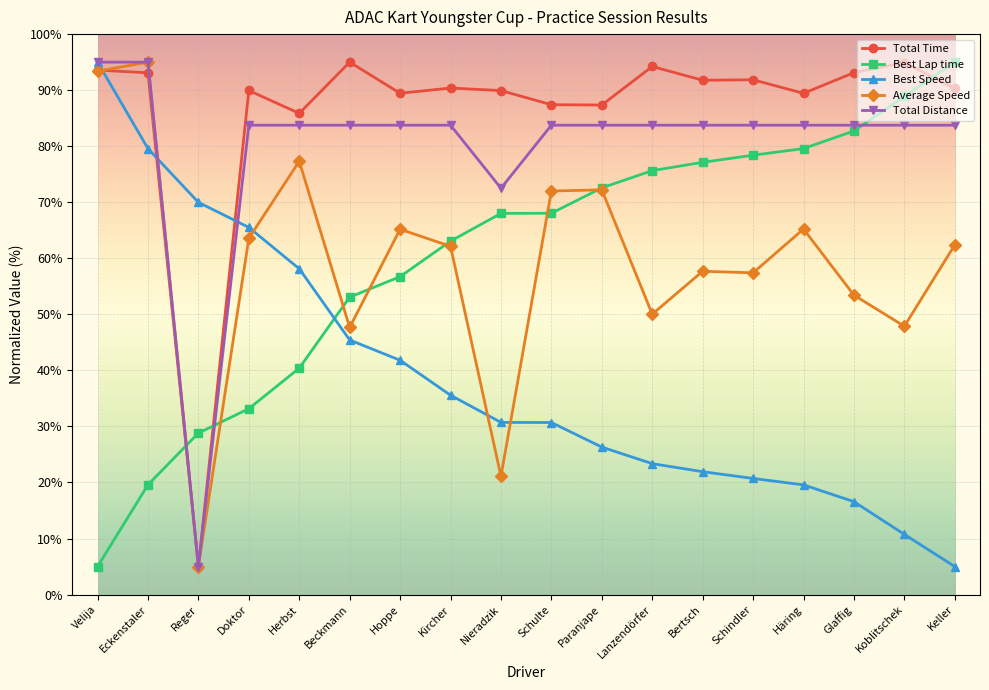

At which category does Total Time reach its first local valley?

Reger